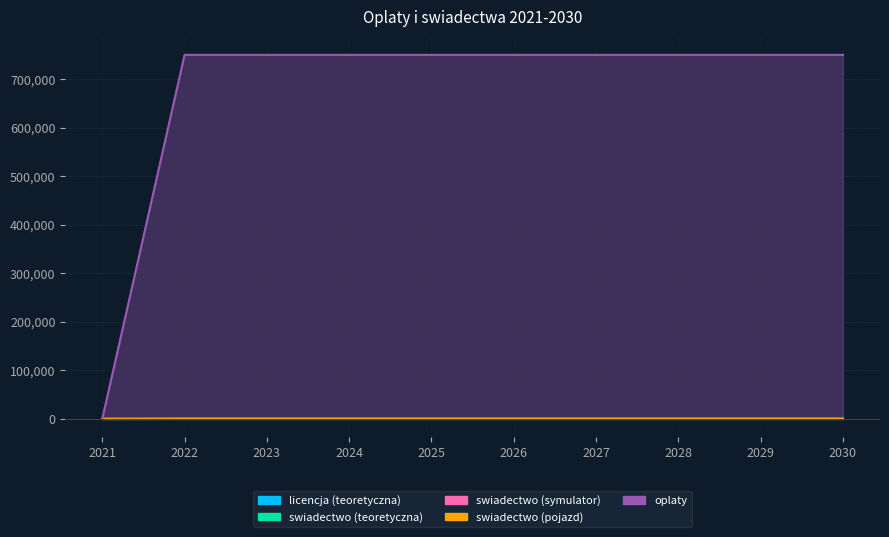

At which category is the sum across all series the highest?

2022